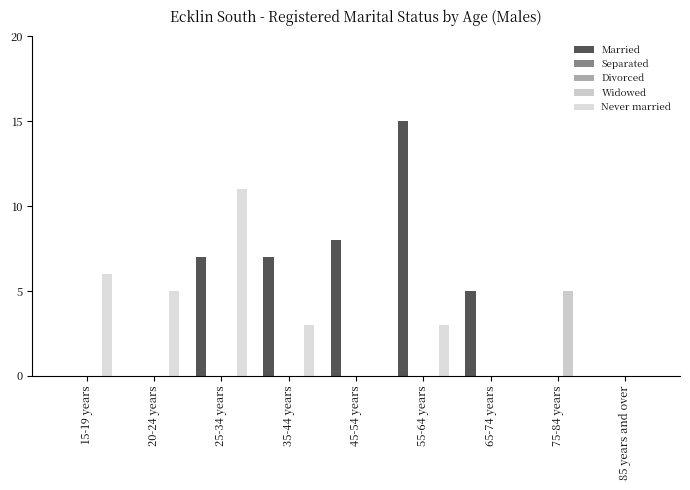

True or false: Widowed has a value of 0 at 85 years and over.

True